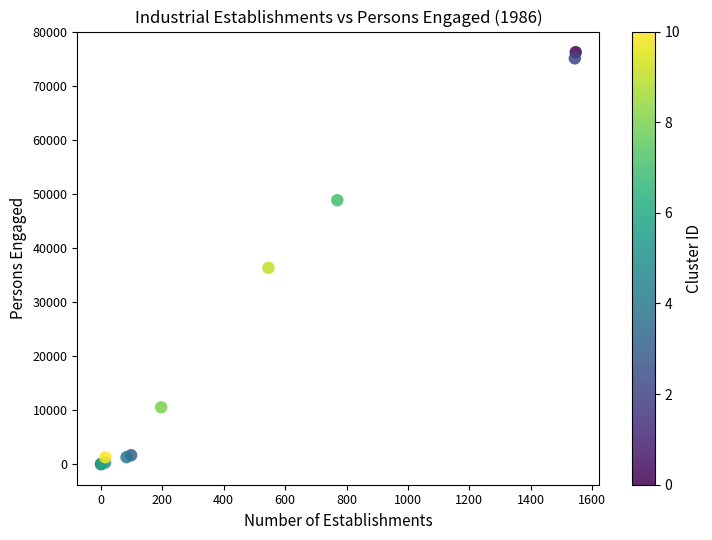

What Y value in the scatter plot is closest to 38143?

36341